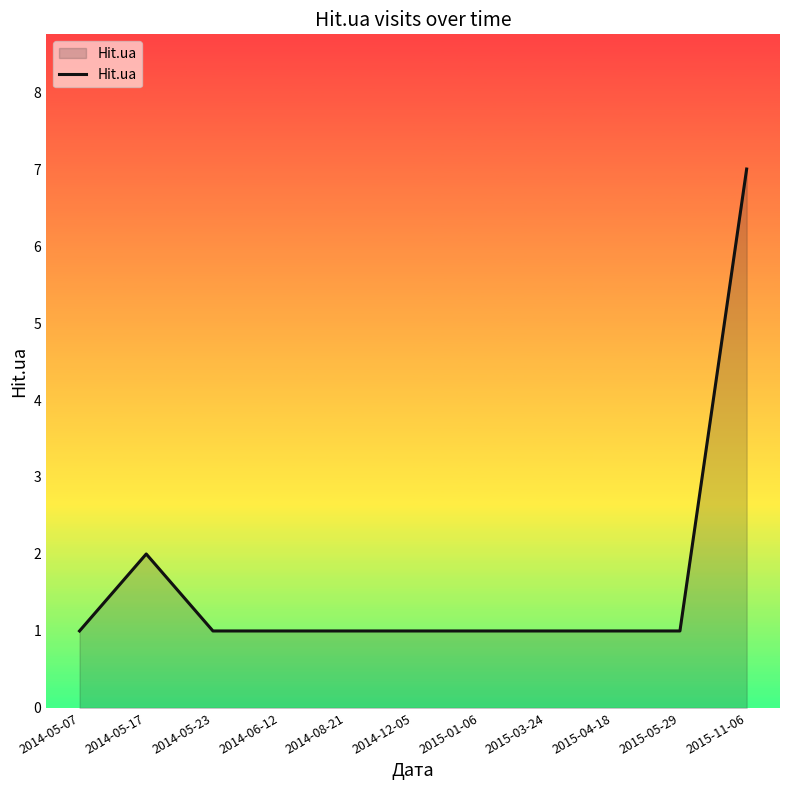

What is the difference between the maximum and minimum values?

6